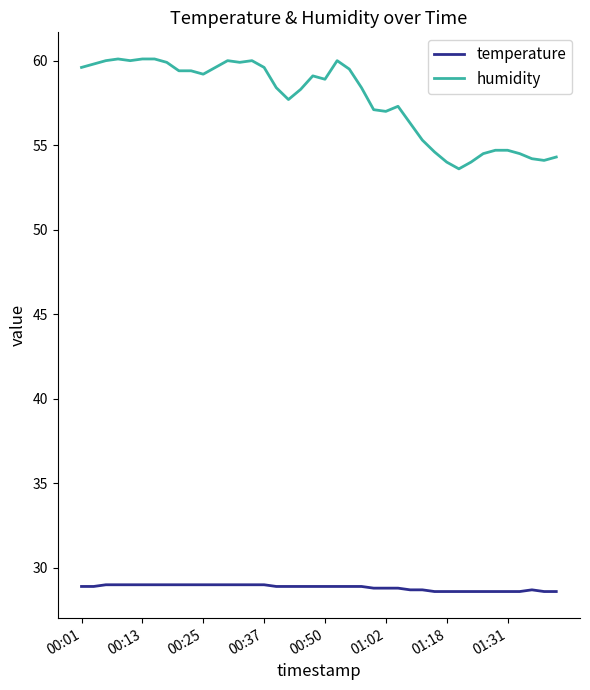

List the series in order of their overall mean, lowest first.

temperature, humidity